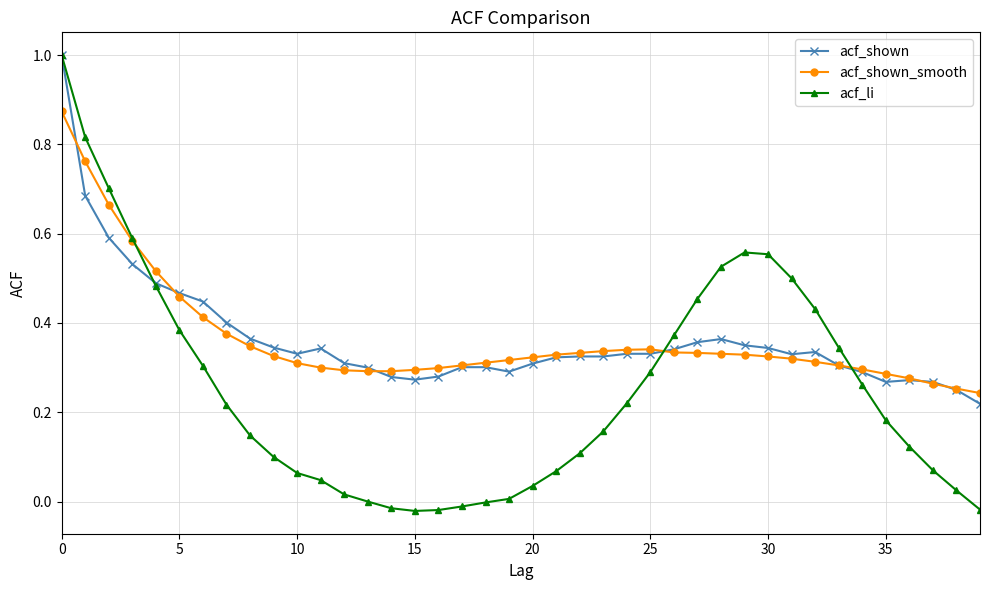

What is the greatest value displayed?

1.0